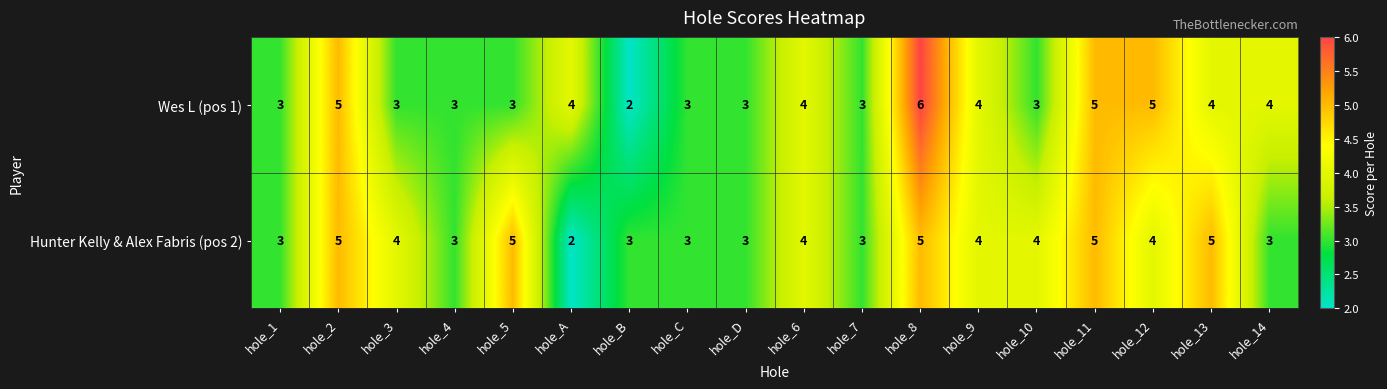

The Hunter Kelly & Alex Fabris (pos 2) series shows 5 at hole_13. True or false?

True